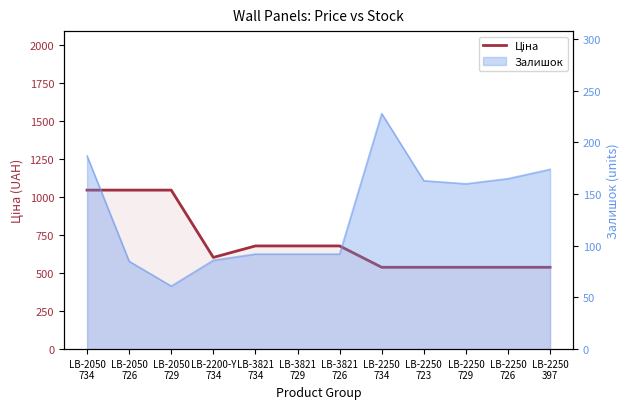

How many data points does each series have?

12